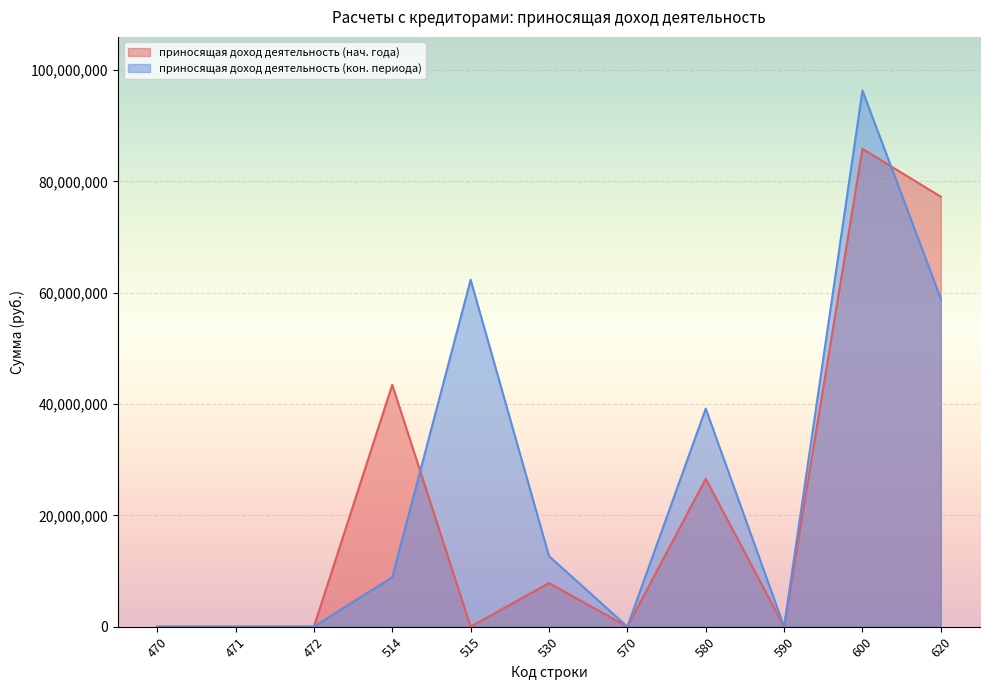

At which label is приносящая доход деятельность (нач. года) closest to 42925035?

514